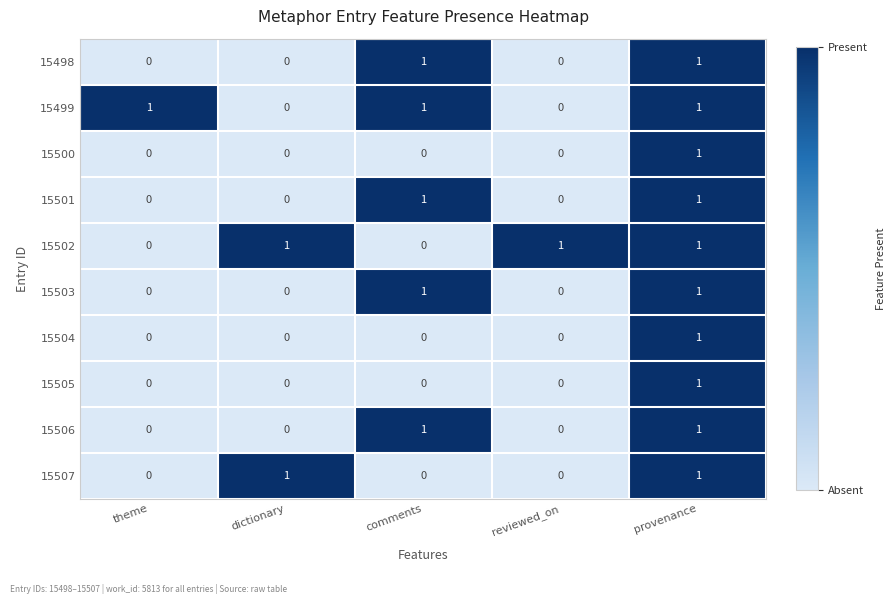

How many 15507 values are between 0 and 1?

5